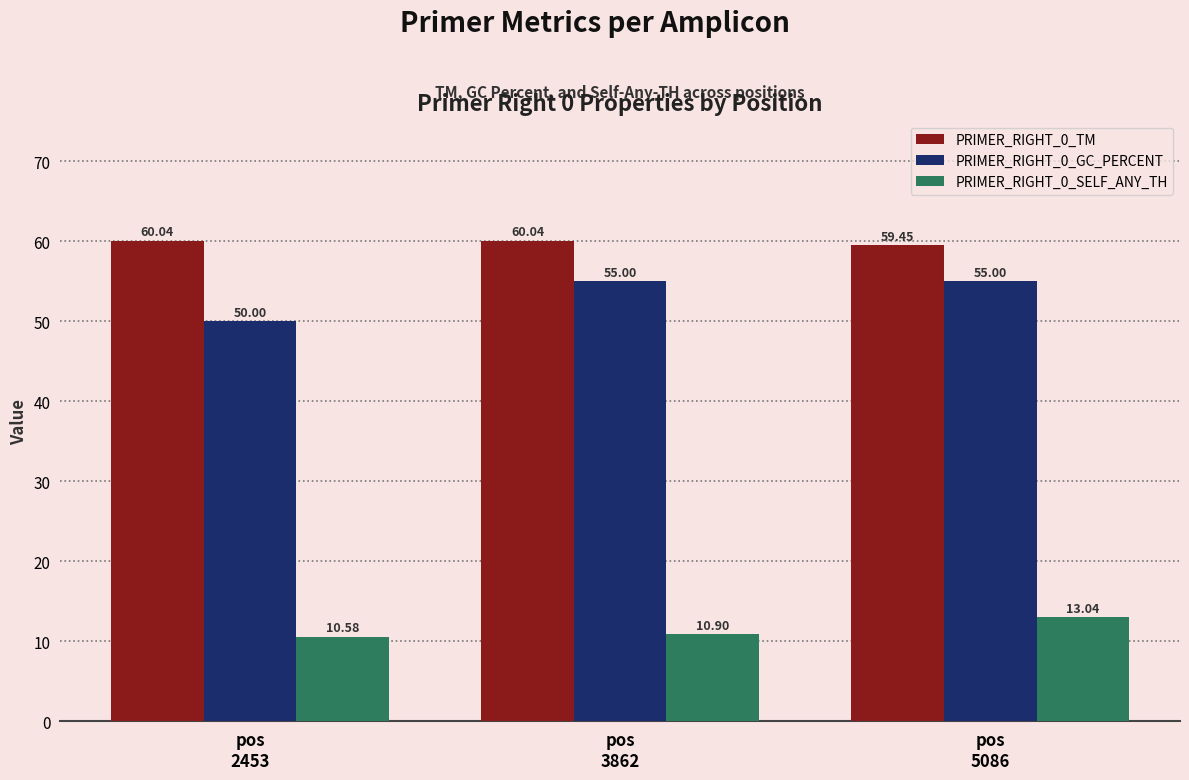

What is the average value of the PRIMER_RIGHT_0_GC_PERCENT series?

53.3